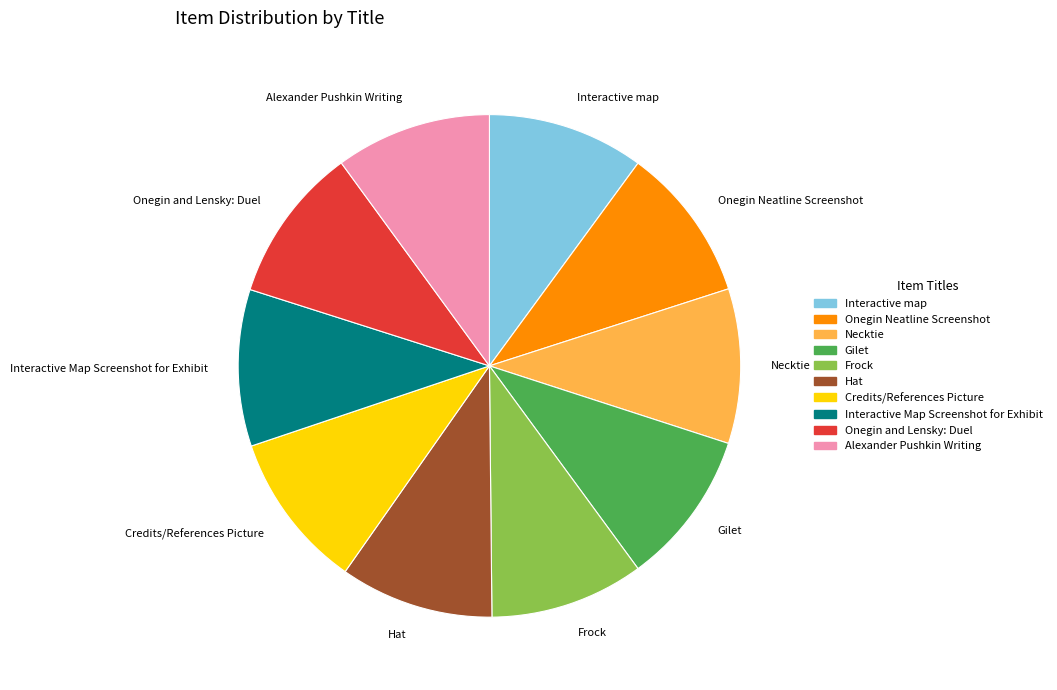

How many slices are in this pie chart?

10